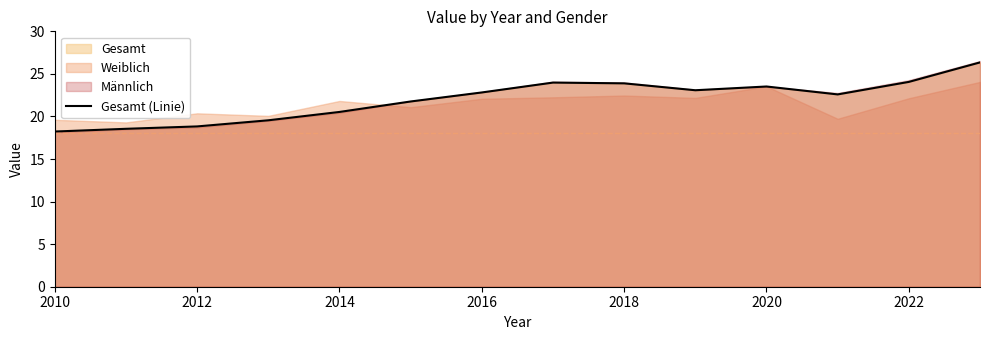

The Gesamt (Linie) series shows 5.9 at 2022. True or false?

False